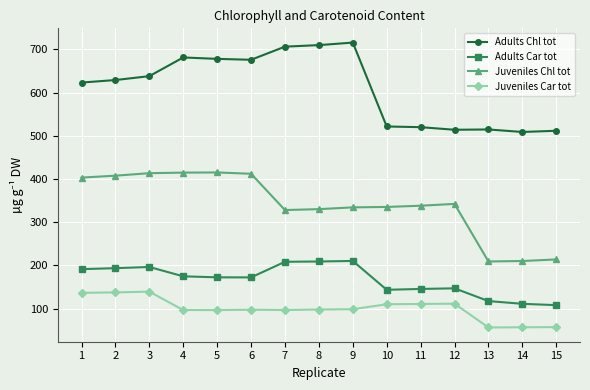

Is the value of Juveniles Chl tot at 2 greater than the value of Juveniles Car tot at 14?

Yes